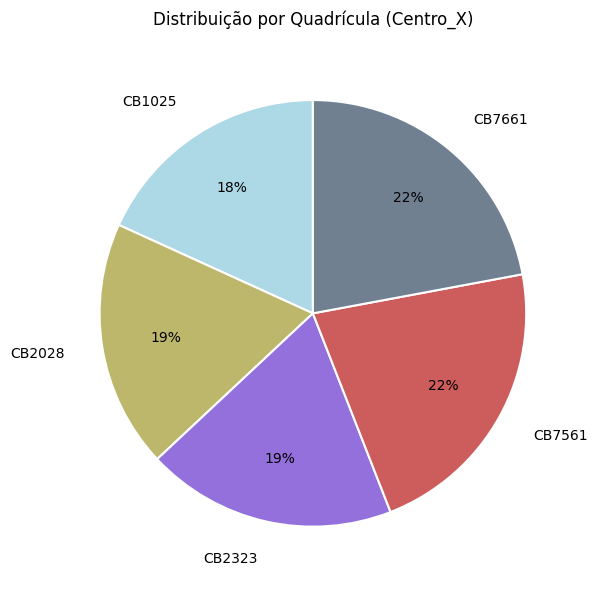

True or false: CB7661 accounts for 10% of the total.

False